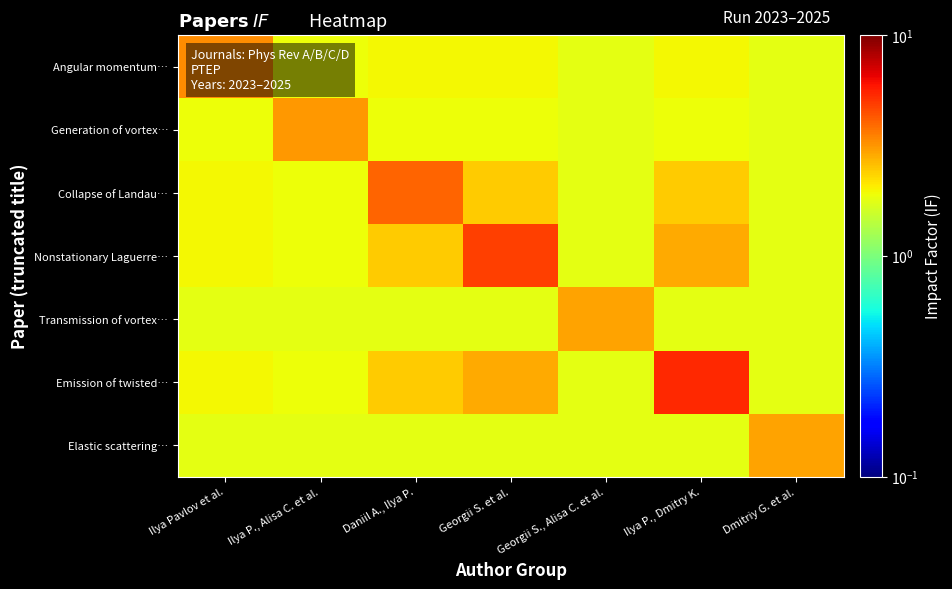

Which series changed the most between Ilya Pavlov et al. and Ilya P., Alisa C. et al.?

Angular momentum…